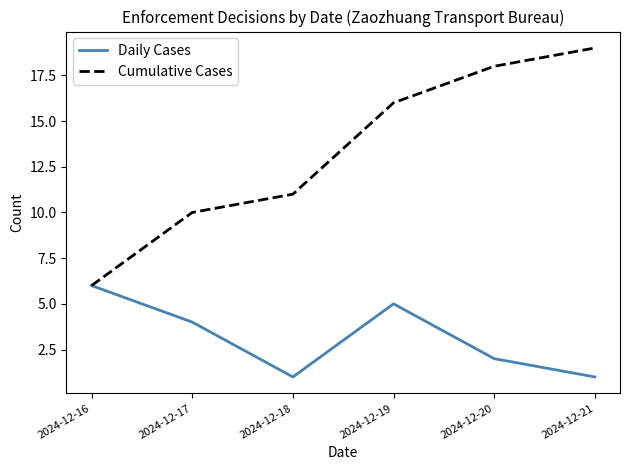

Which label corresponds to the largest value in the chart?

2024-12-21